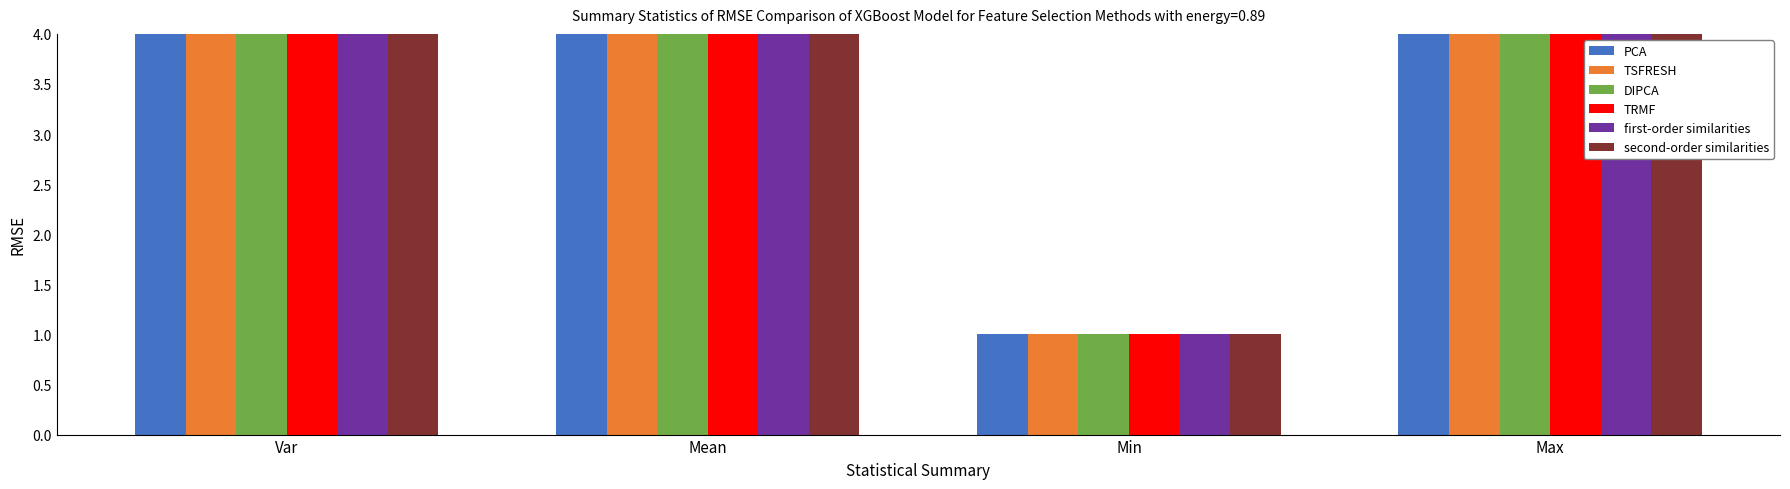

Is it true that PCA equals 6.7 at Var?

True